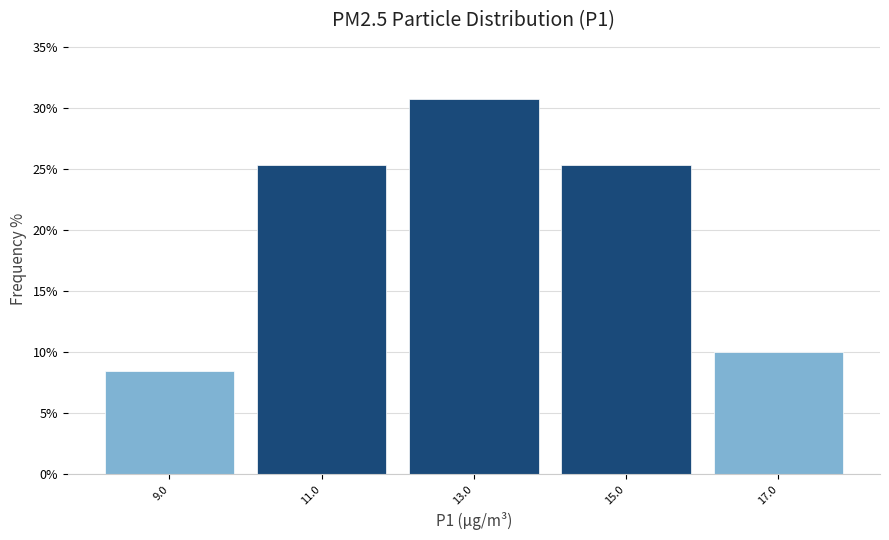

Reading left to right, transcribe this chart: for each bar, give the range it covers on the x-axis and its height. The values are not printed on the chart, so give them approximately, as read against the axis.

8 to 10: 8.5
10 to 12: 25.5
12 to 14: 31.0
14 to 16: 25.5
16 to 18: 10.0